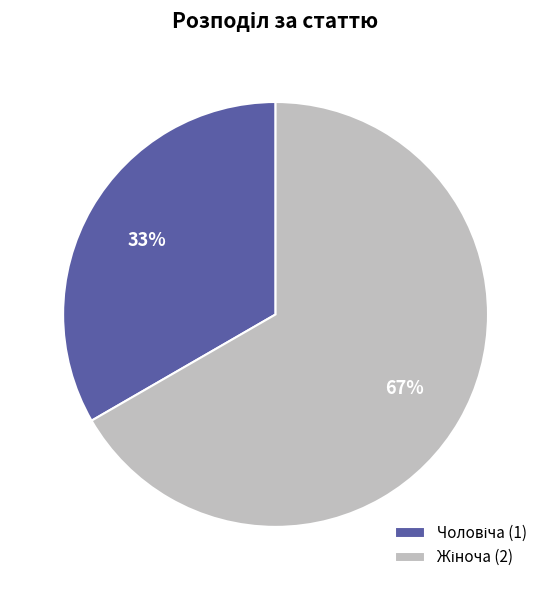

To the nearest percent, what is the average slice percentage?

50%